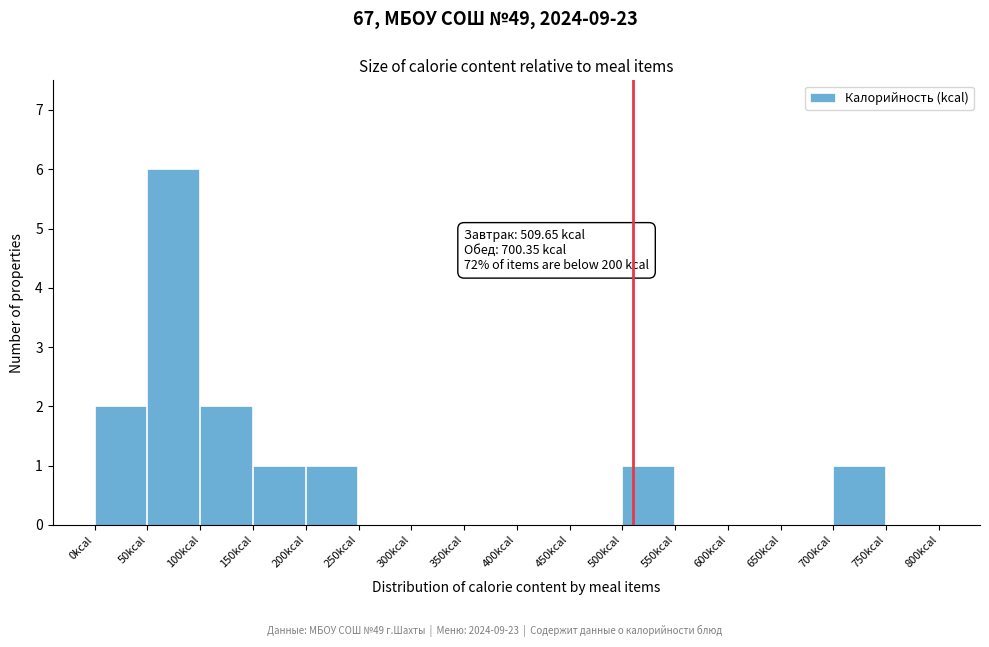

Which range on the x-axis has the tallest bar?

50 to 100